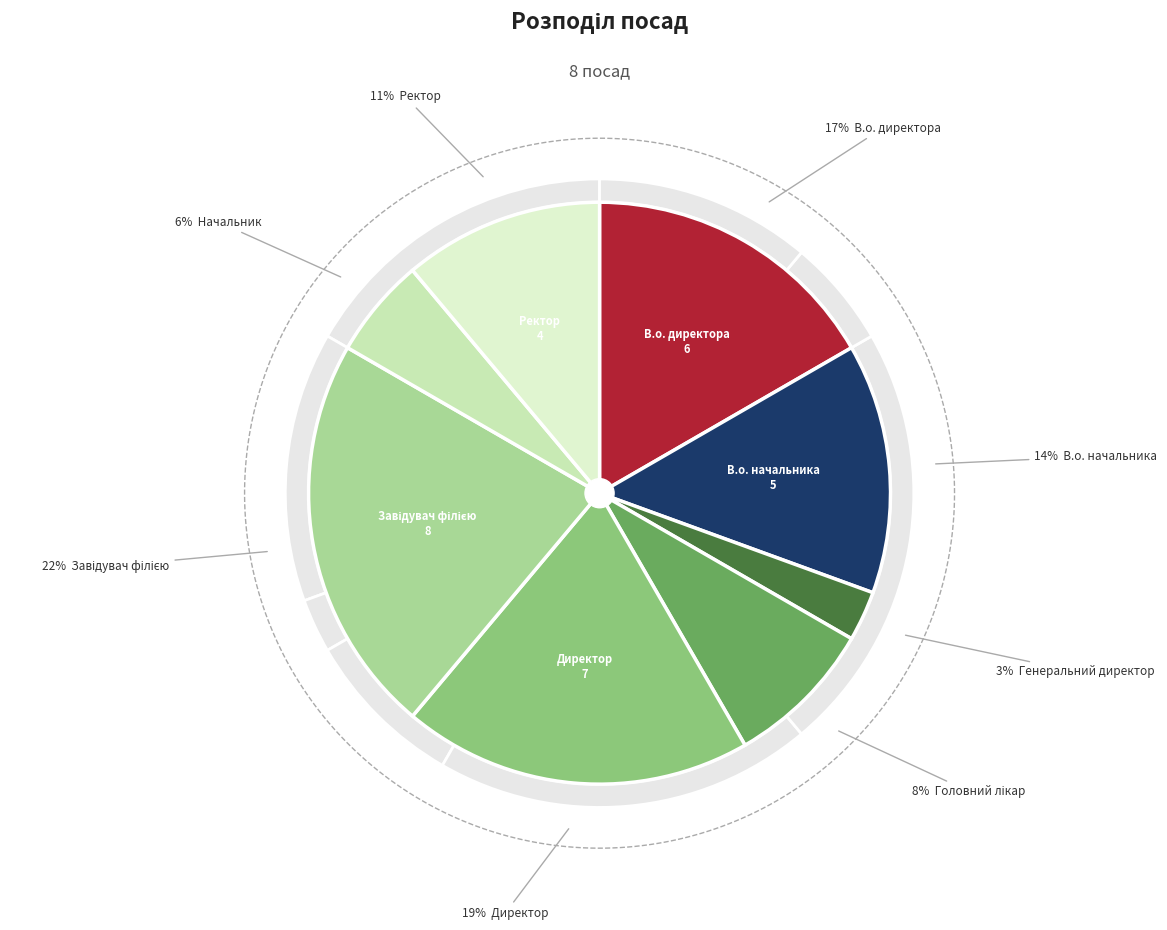

What portion of the pie excludes В.о. директора?

83.3%